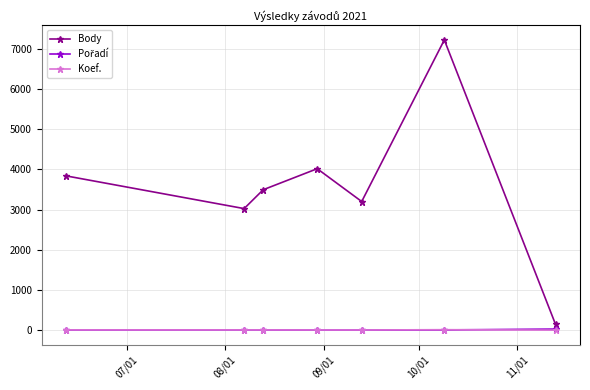

True or false: Body has more than 0 points higher than both neighbors.

True